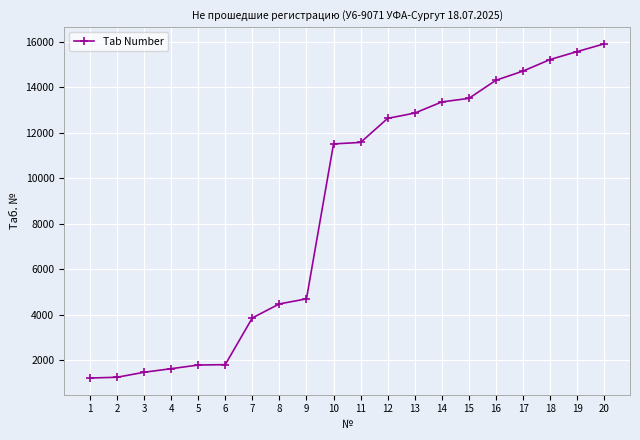

What is the ratio of the value at 8 to the value at 13?

0.3